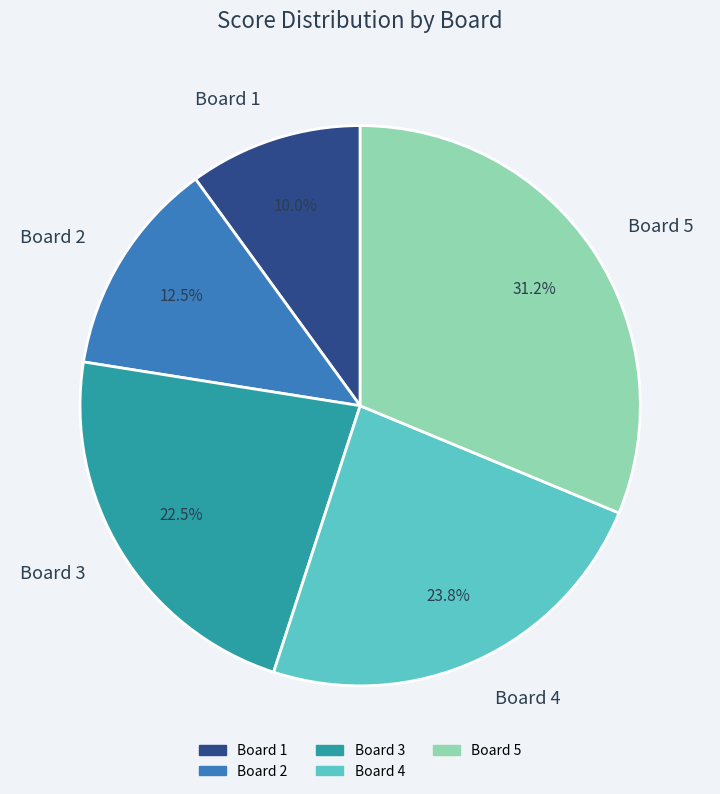

Is there a majority slice in this chart?

No